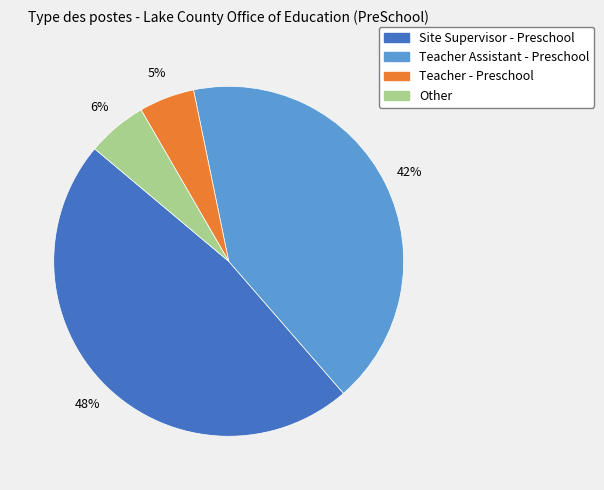

To the nearest percent, what is the average slice percentage?

25%